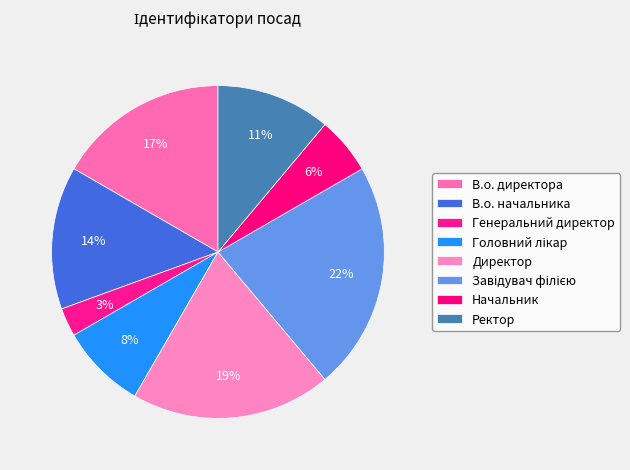

Is there a majority slice in this chart?

No